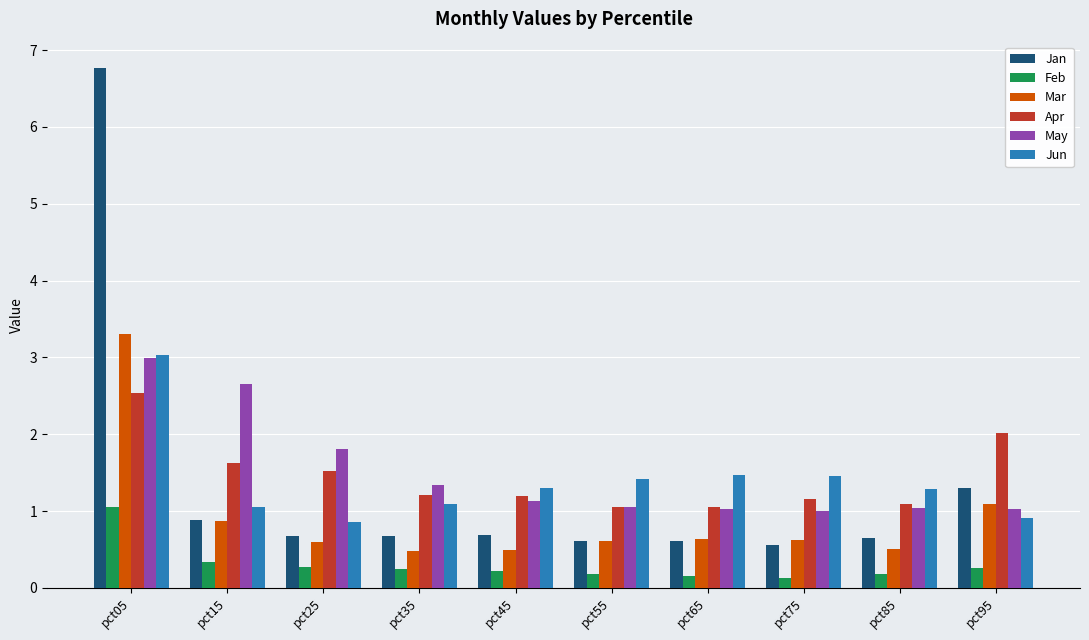

What is the maximum value shown in the chart?

6.8